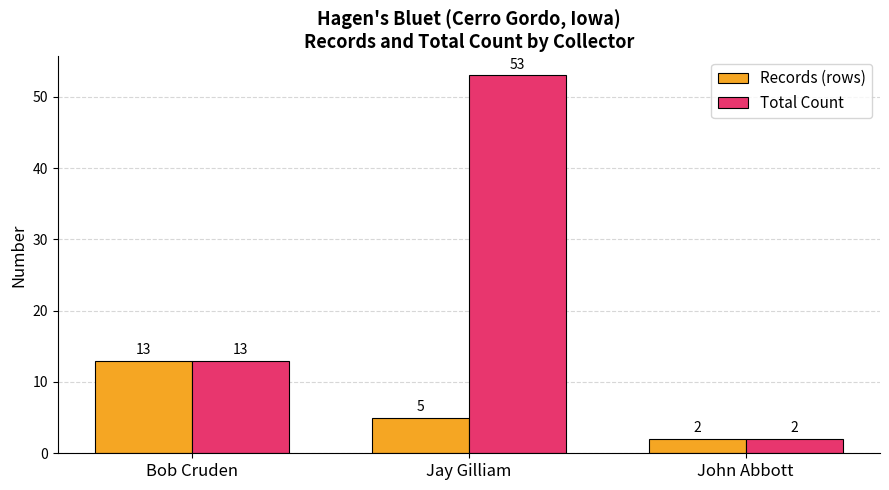

What is the average value of the Total Count series?

23